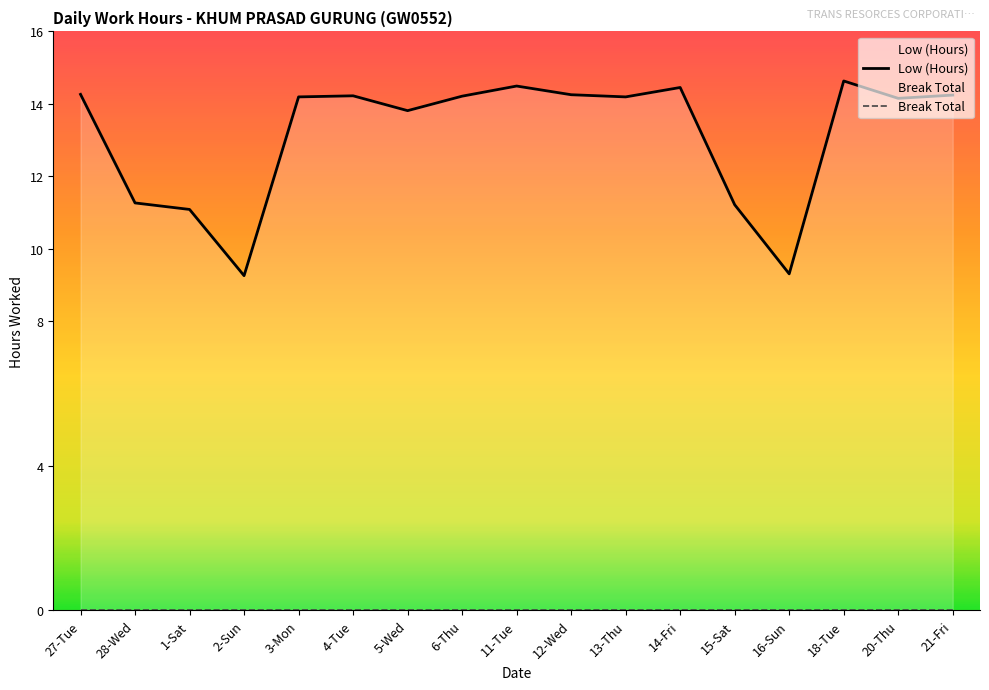

What is the sum of all values?

223.2